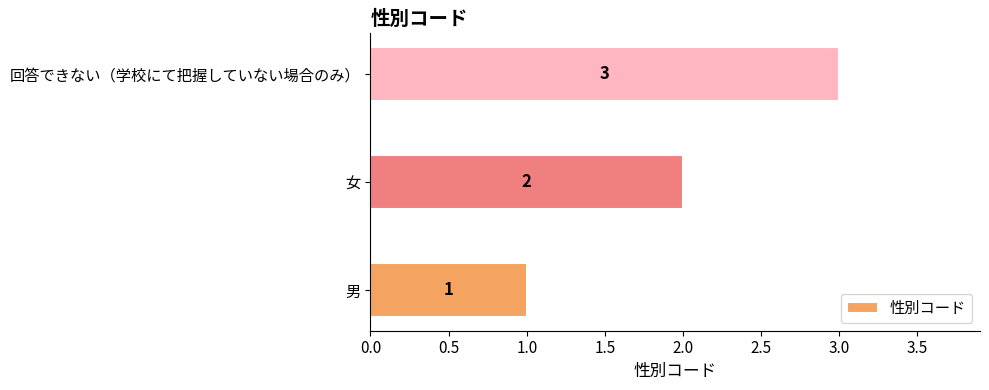

At which label is the value closest to 2?

女